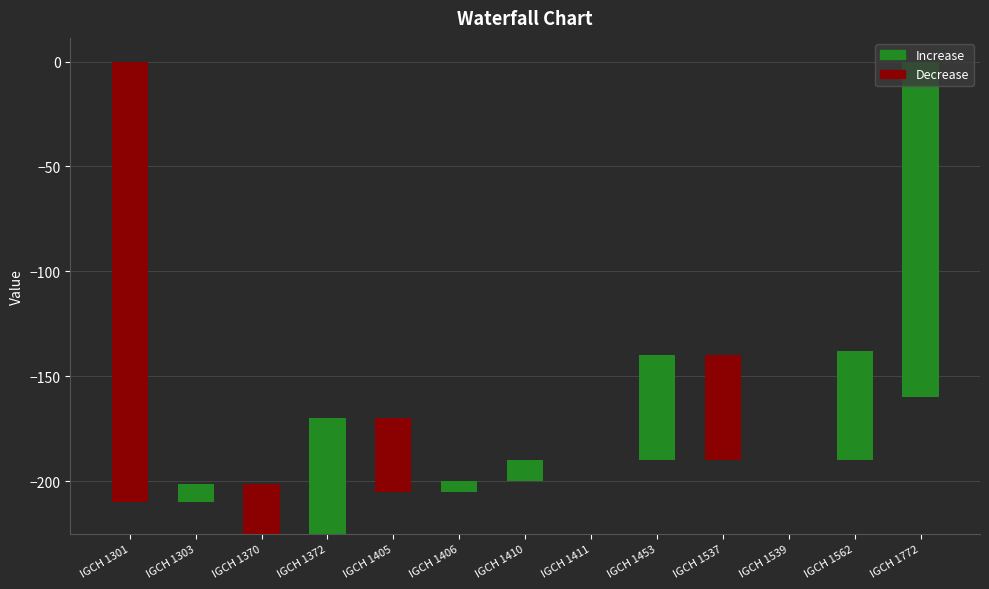

Count the number of categories in the chart.

13